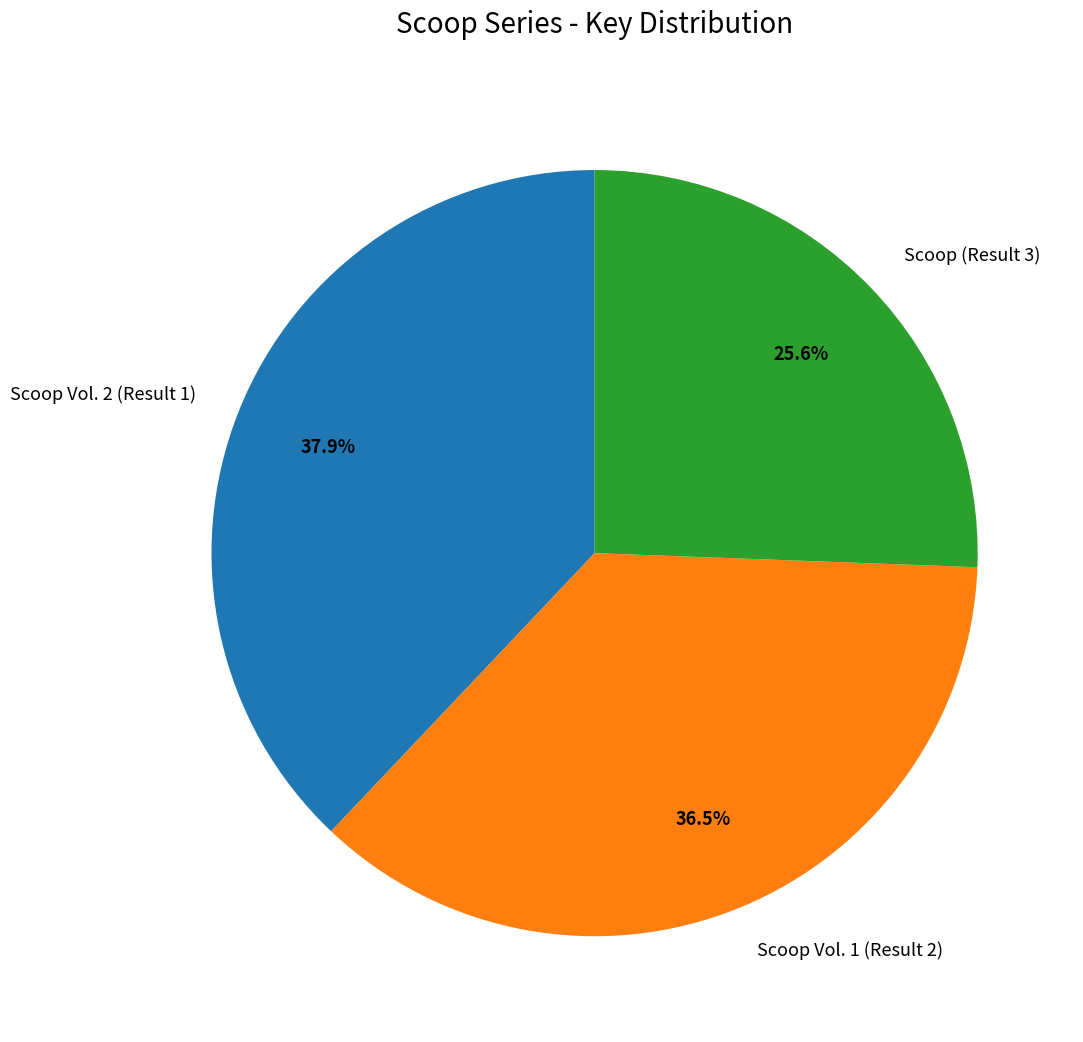

Does Scoop Vol. 2 (Result 1) account for over 50% of the chart?

No